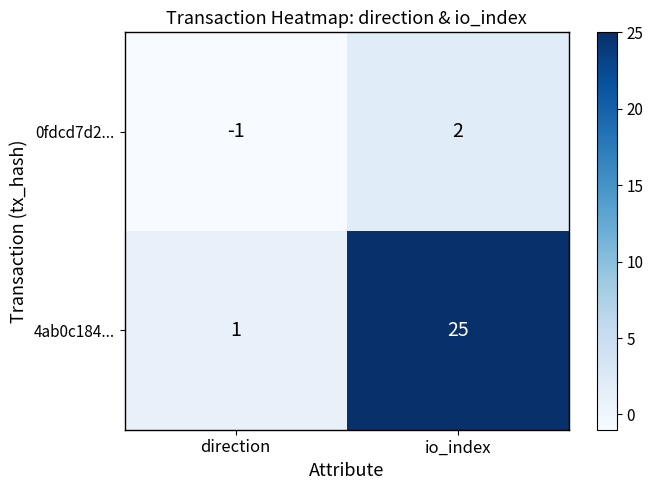

True or false: 4ab0c184... has a value of 25 at io_index.

True